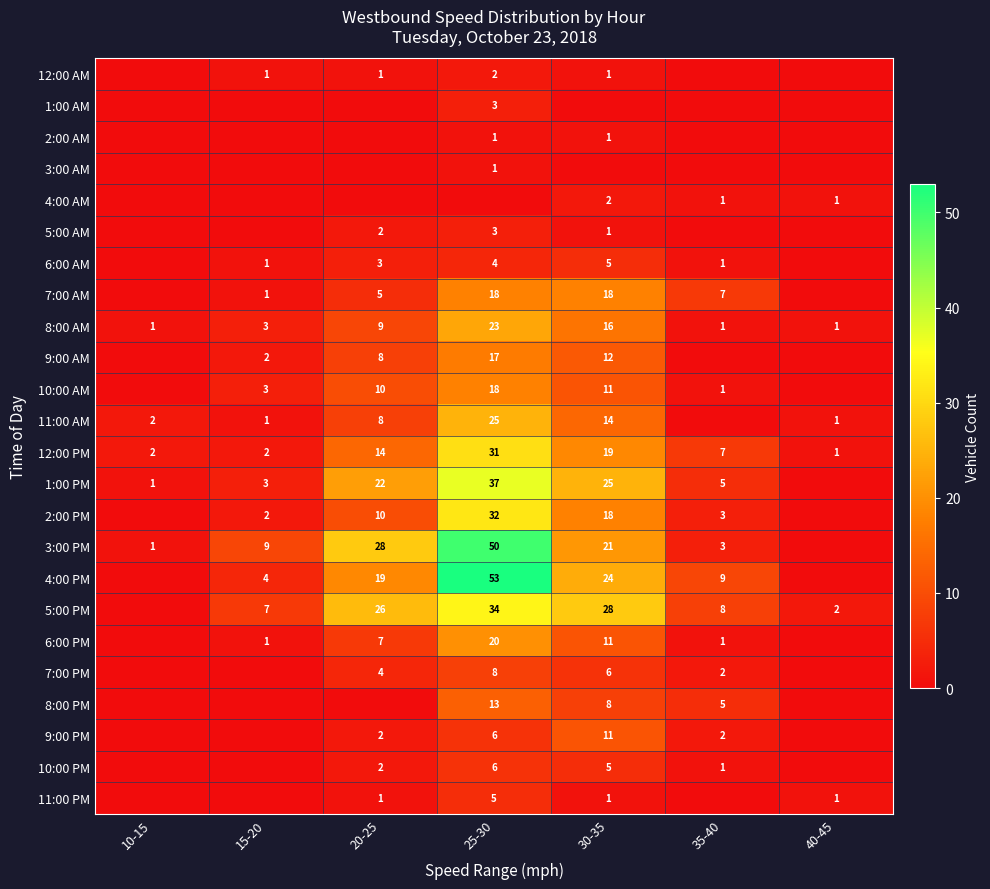

True or false: 11:00 AM has a value of 8 at 20-25.

True